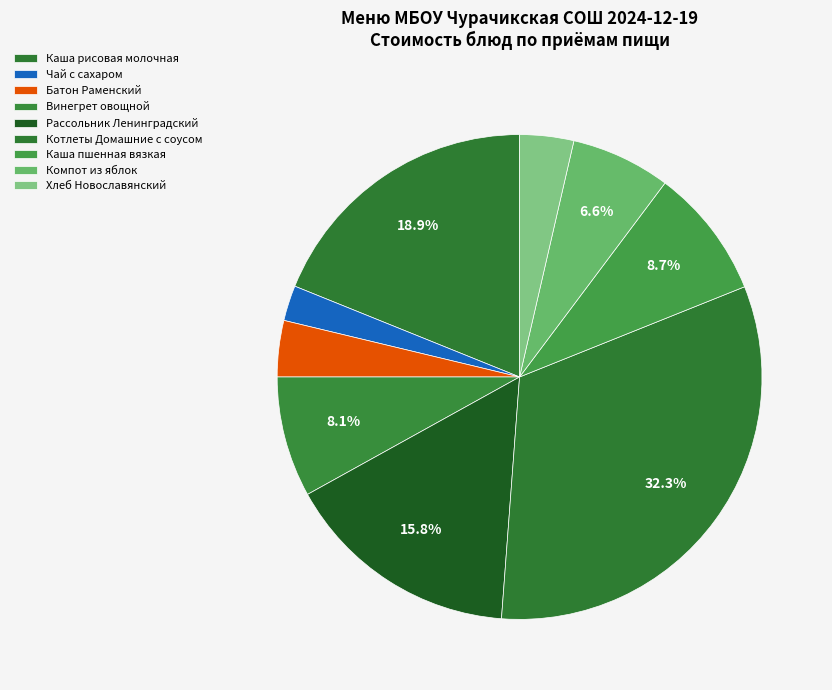

How much of the chart is everything except Чай с сахаром?

97.6%